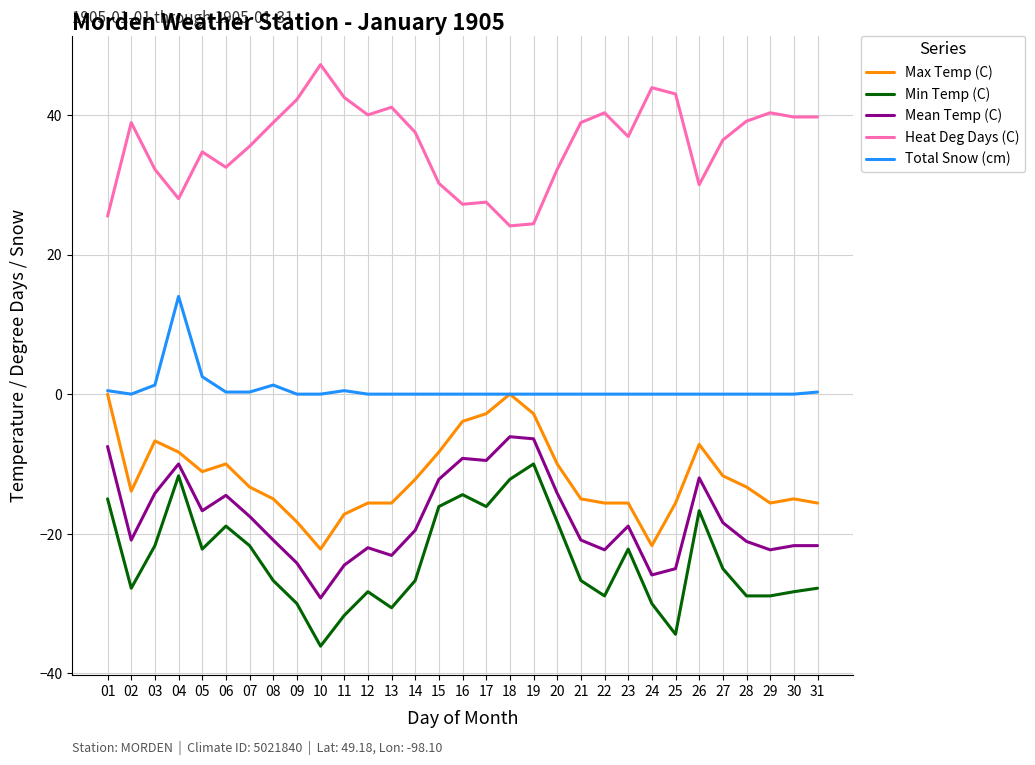

What is the total value across all series at 15?

-6.4